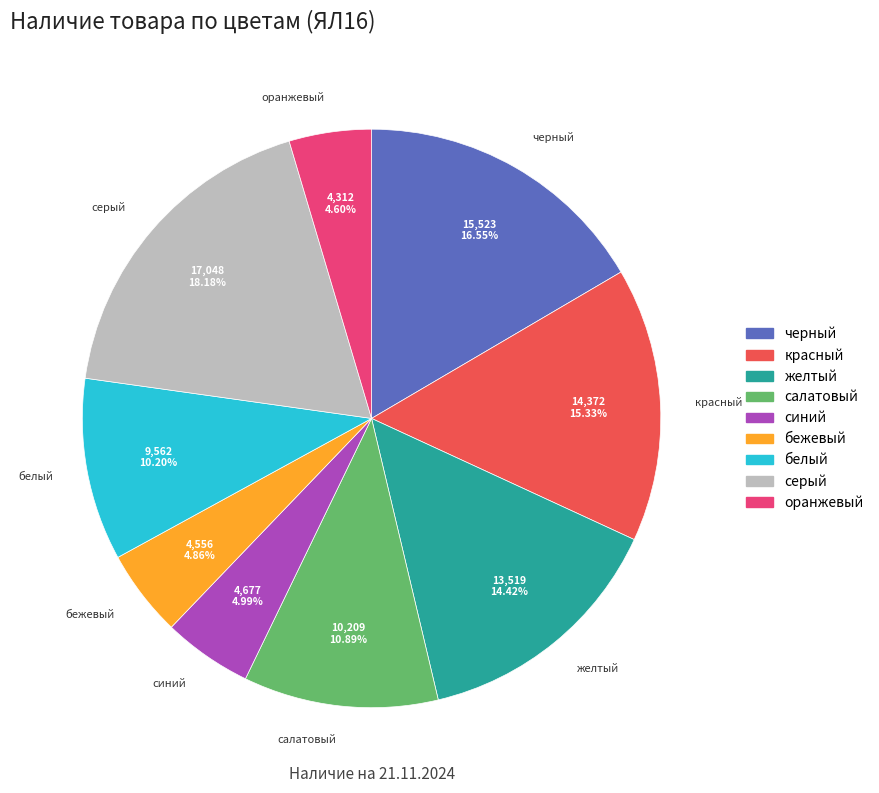

The черный slice represents 27% of the pie. True or false?

False